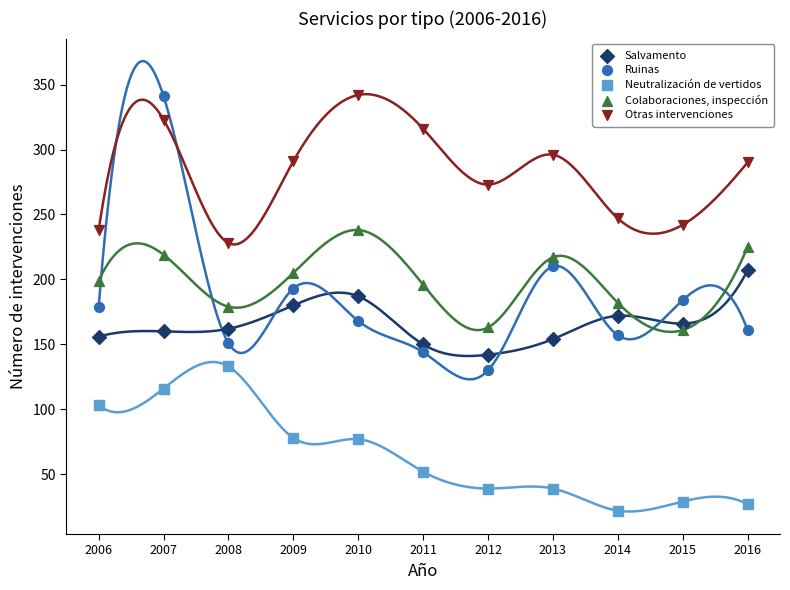

What is the X range (max minus min) for the scatter plot?

10